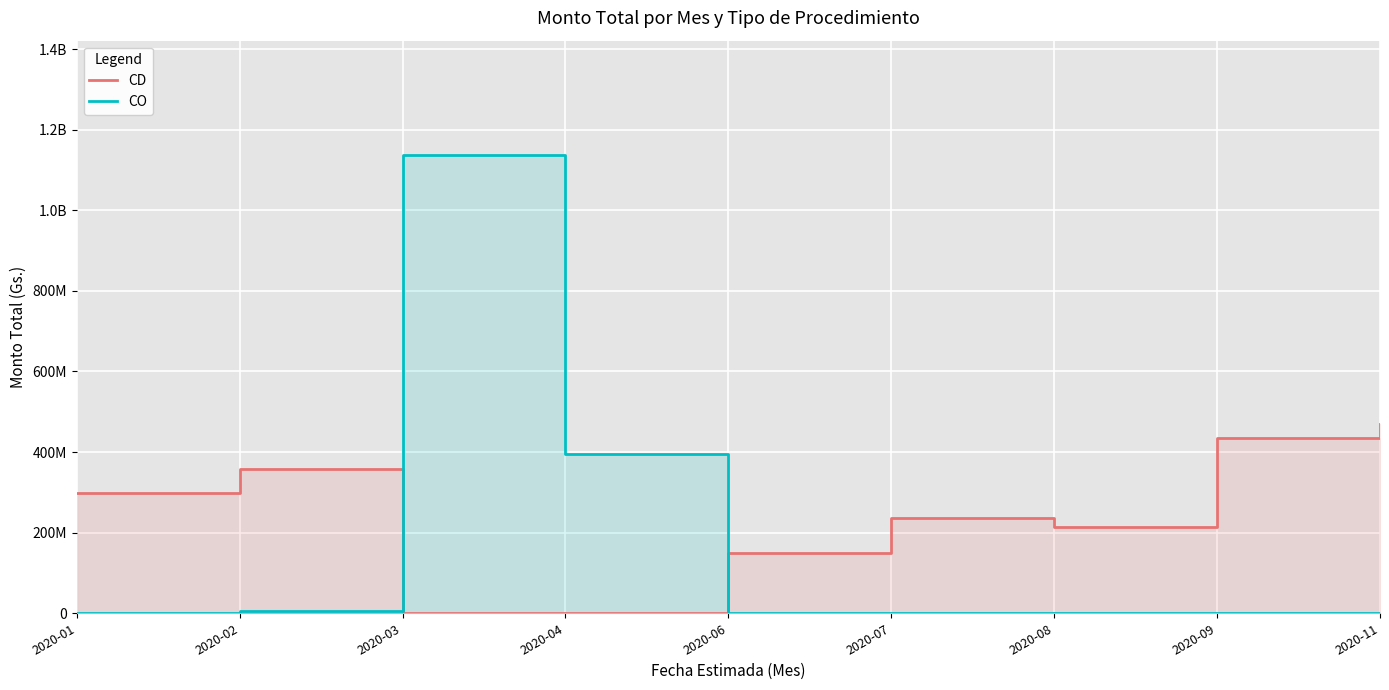

Reading left to right, what are all the values shown in this chart?

CD: 298500000	357558730	0	0	150000000	235689485	213219136	435050000	470192357
CO: 0	6600000	1136550000	395600000	0	0	0	0	0